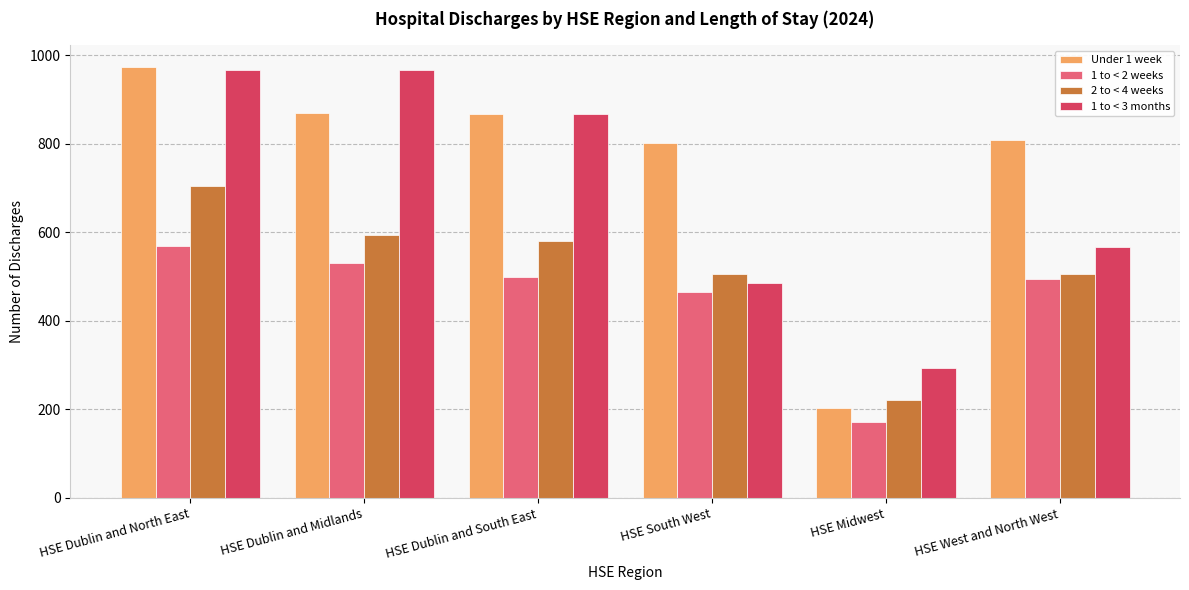

At which label does 2 to < 4 weeks first exceed 580?

HSE Dublin and North East